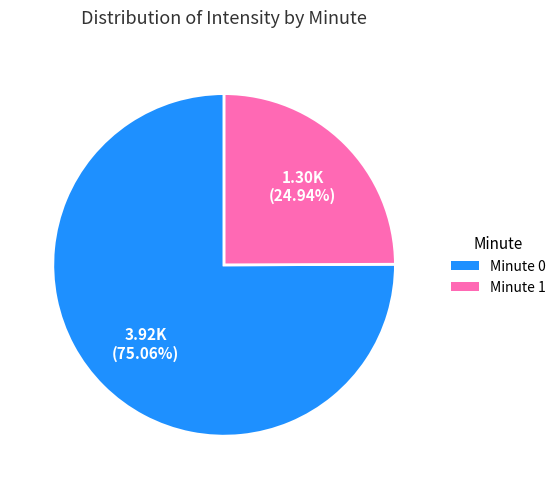

Is there a majority slice in this chart?

Yes